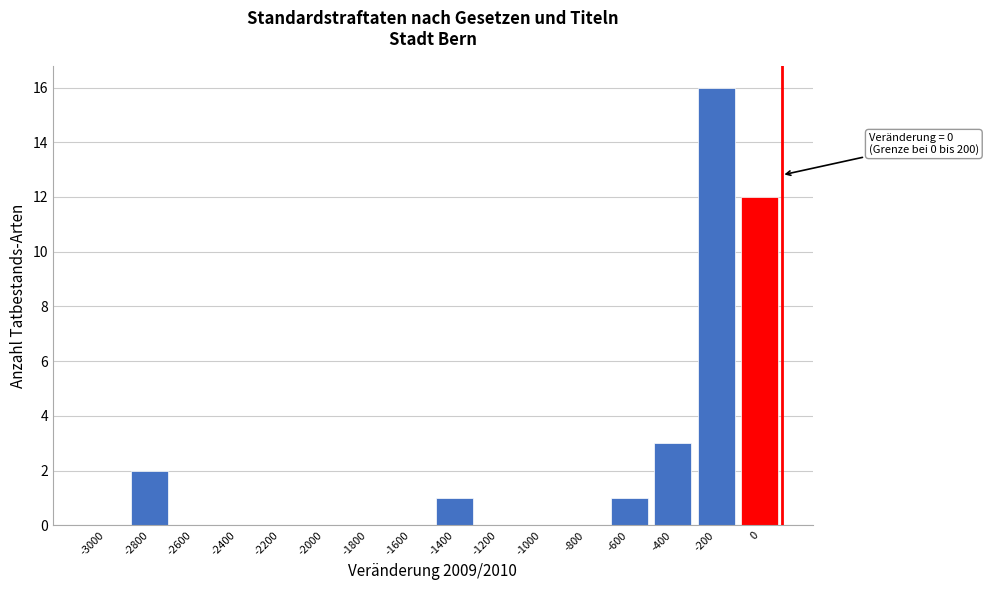

Reading right to left, list all the values displayed in this chart.

0=12	-200=16	-400=3	-600=1	-800=0	-1000=0	-1200=0	-1400=1	-1600=0	-1800=0	-2000=0	-2200=0	-2400=0	-2600=0	-2800=2	-3000=0